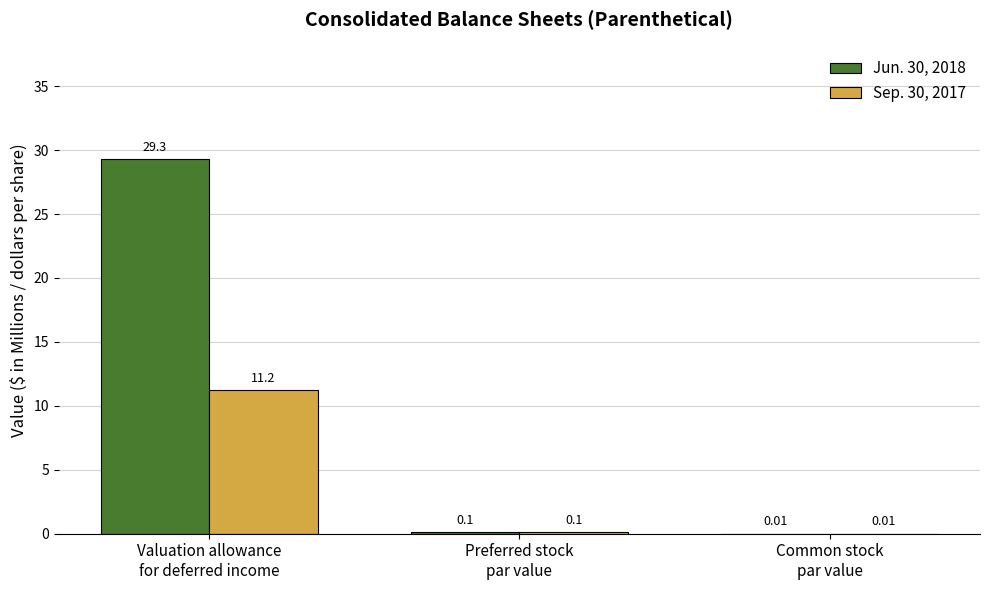

What is the sum of all Jun. 30, 2018 values?

29.4